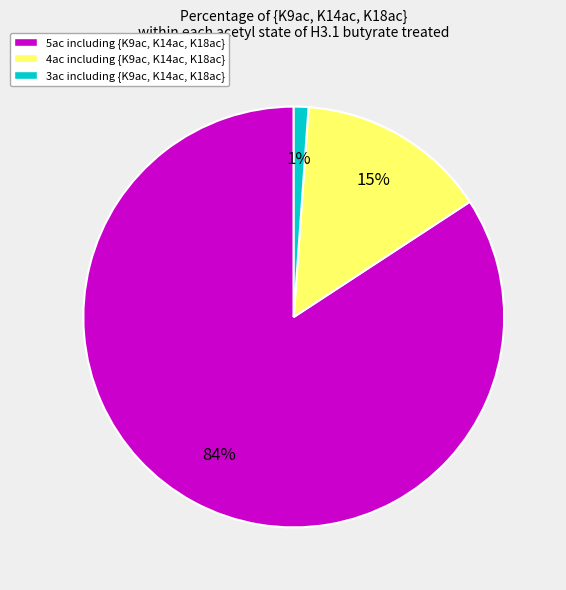

Is there any slice that represents more than half of the pie?

Yes